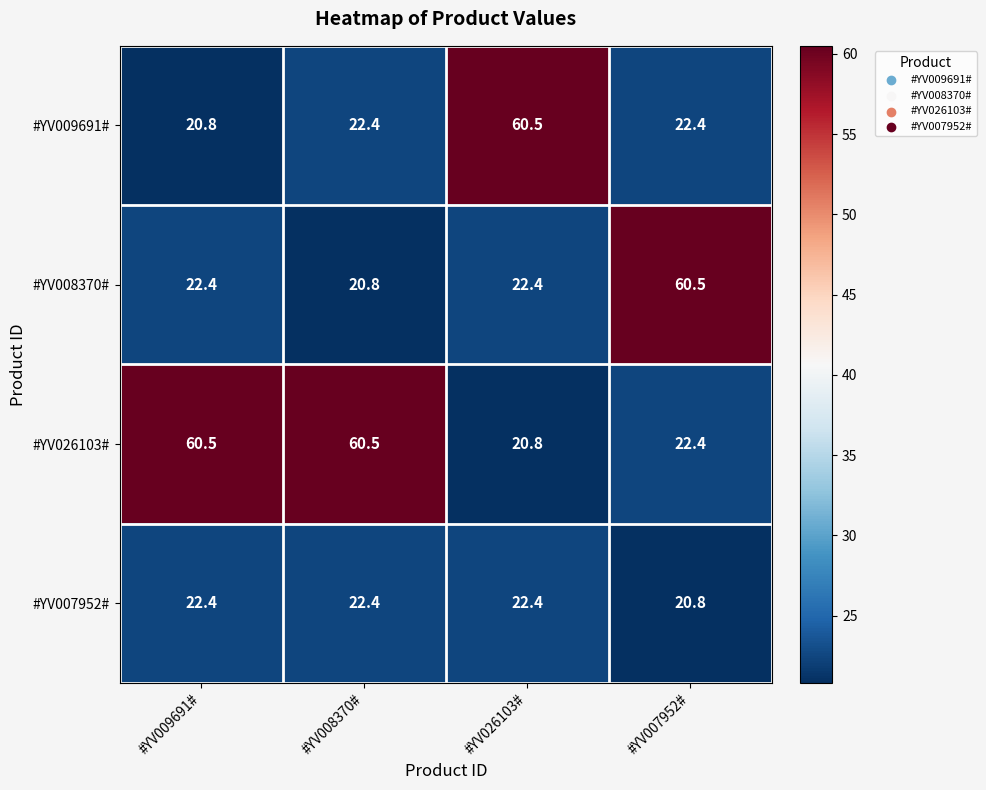

Which series changed the most between #YV008370# and #YV007952#?

#YV008370#